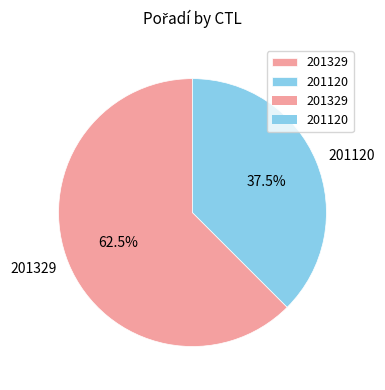

Which category has the biggest portion of the pie?

201329